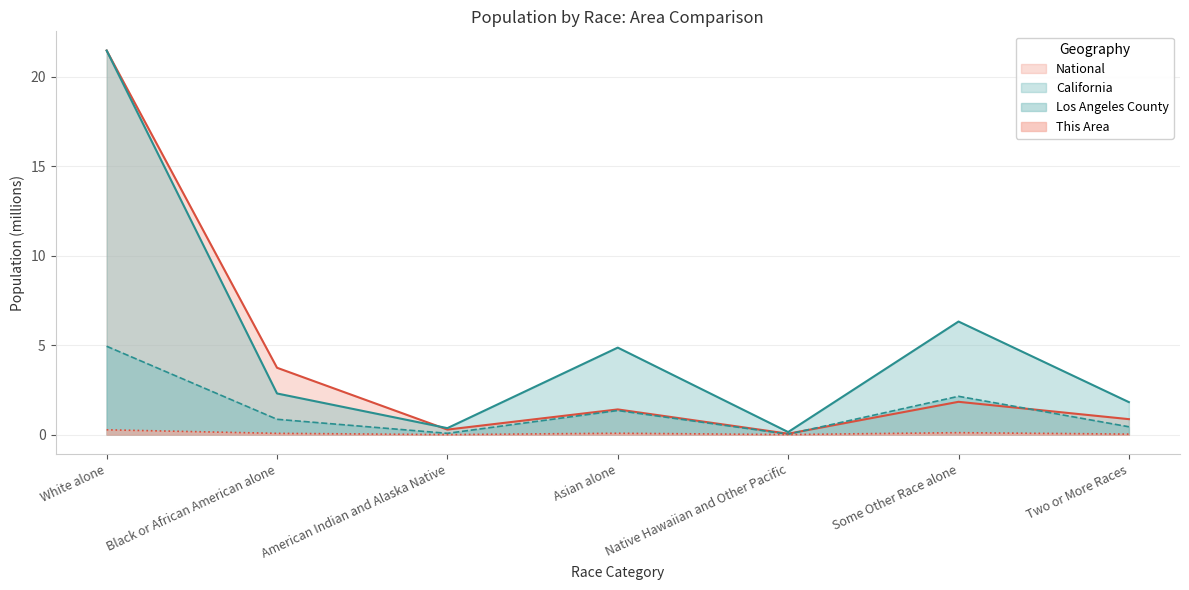

Is it true that This Area equals 0.2 at Some Other Race alone?

False